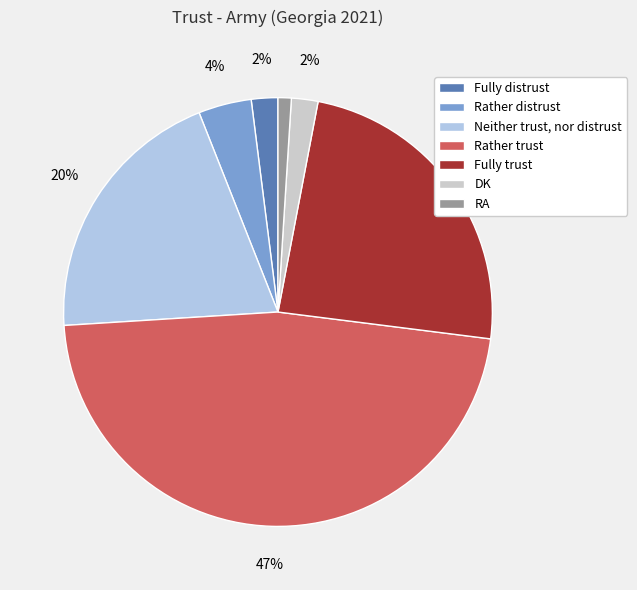

How much of the chart is everything except Neither trust, nor distrust?

80.0%